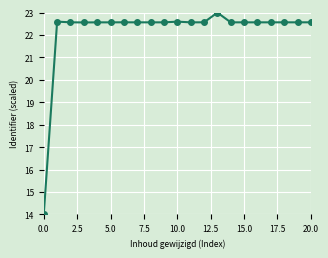

True or false: the data has more than 0 interior local peaks.

True